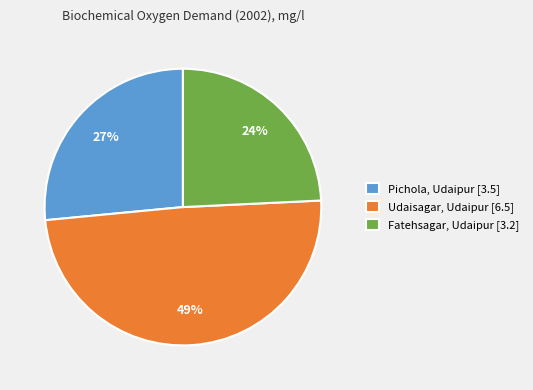

How many segments does this pie chart have?

3